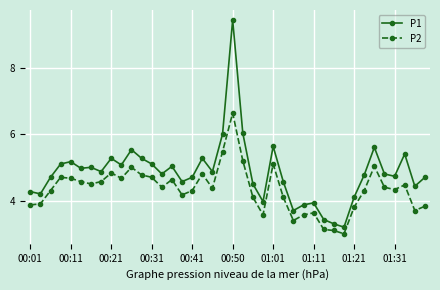

What is the minimum value shown in the chart?

3.0